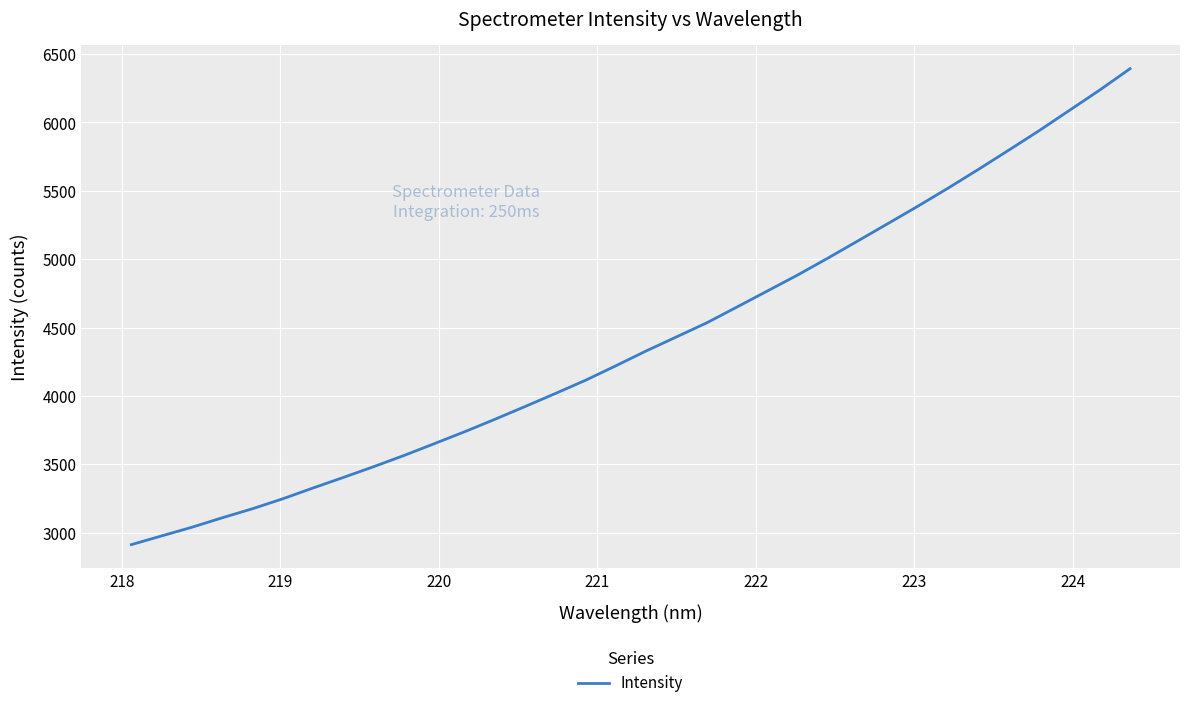

What is the greatest value displayed?

6393.3